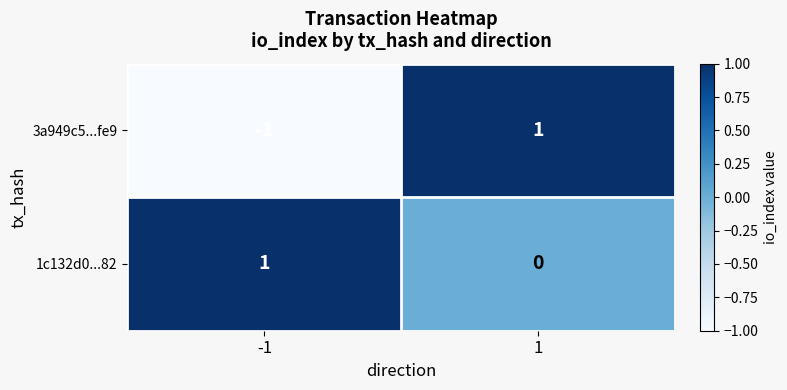

Rank the series by their average value, from lowest to highest.

3a949c5...fe9, 1c132d0...82